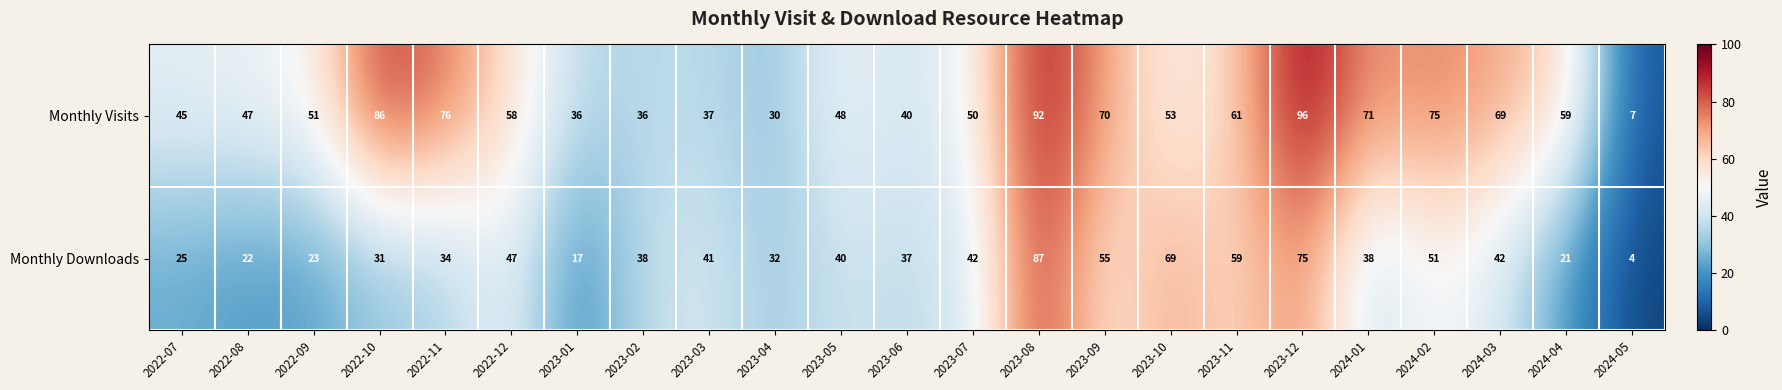

What is the approximate value of Monthly Visits at 2023-05, to the nearest 5?

50